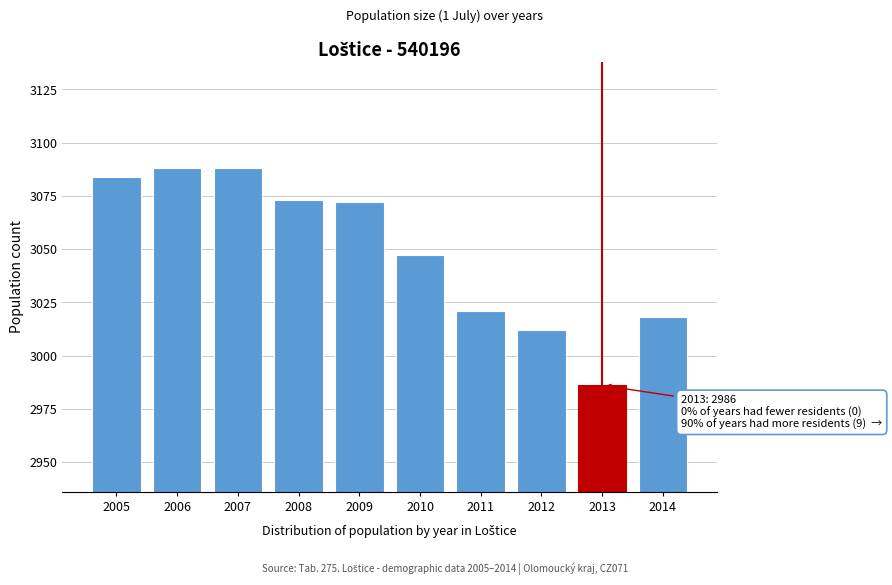

Reading right to left, transcribe all the data shown in this chart.

3018	2986	3012	3021	3047	3072	3073	3088	3088	3084